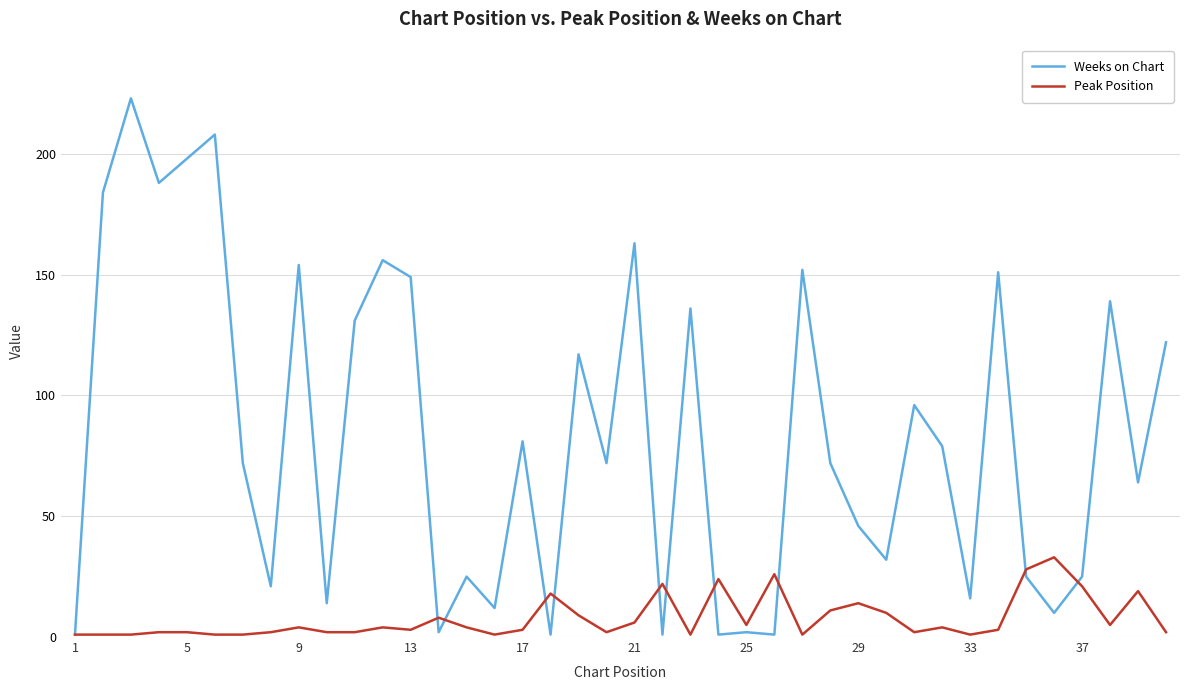

Rank the series by their average value, from lowest to highest.

Peak Position, Weeks on Chart